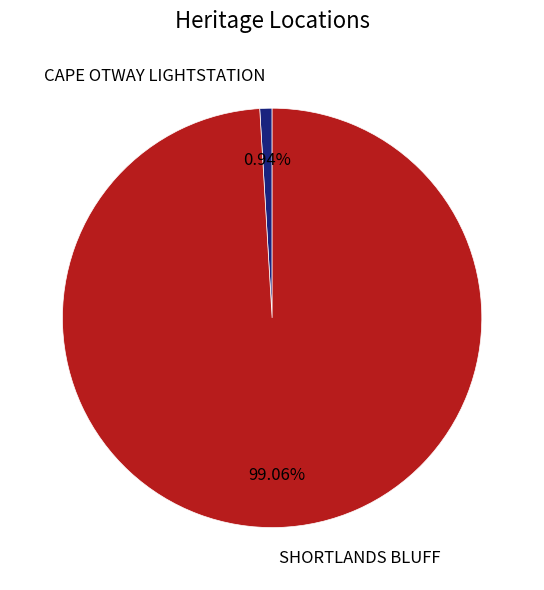

Which category accounts for the majority?

SHORTLANDS BLUFF